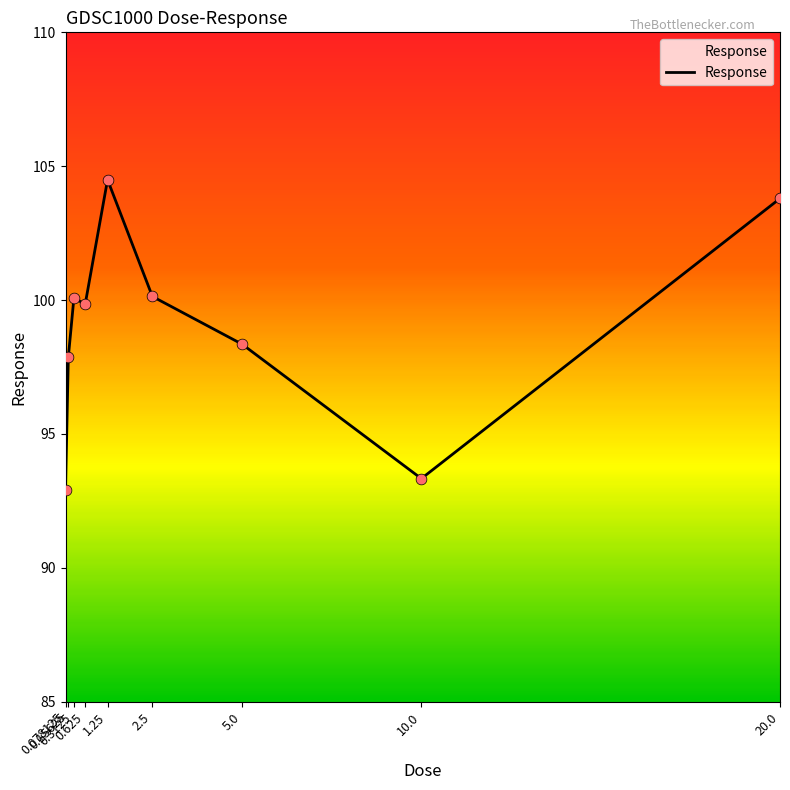

Between 2.5 and 0.625, which is larger?

2.5